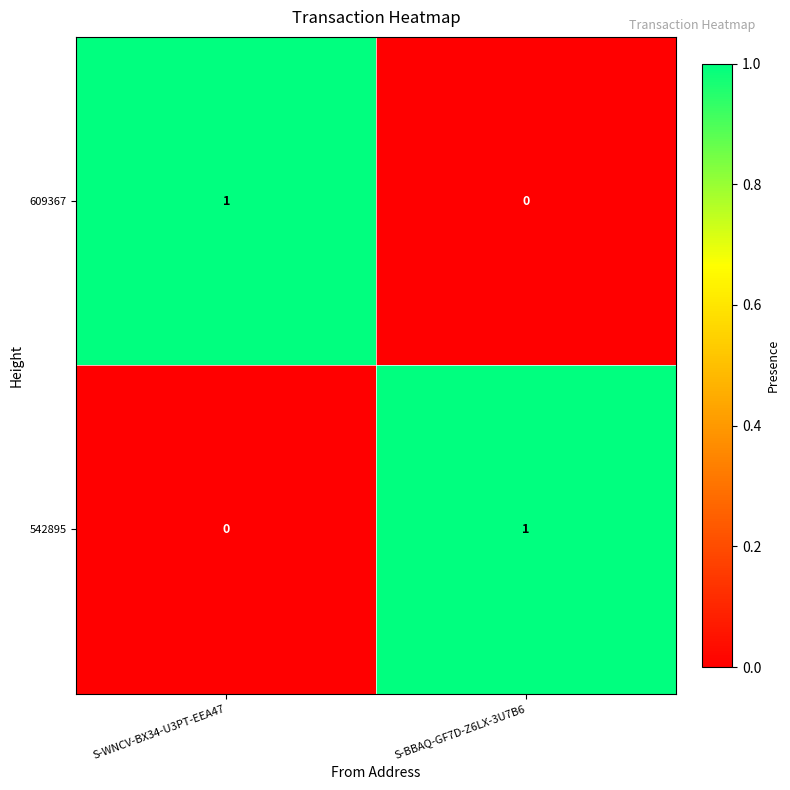

The 609367 series shows 0 at S-BBAQ-GF7D-Z6LX-3U7B6. True or false?

True